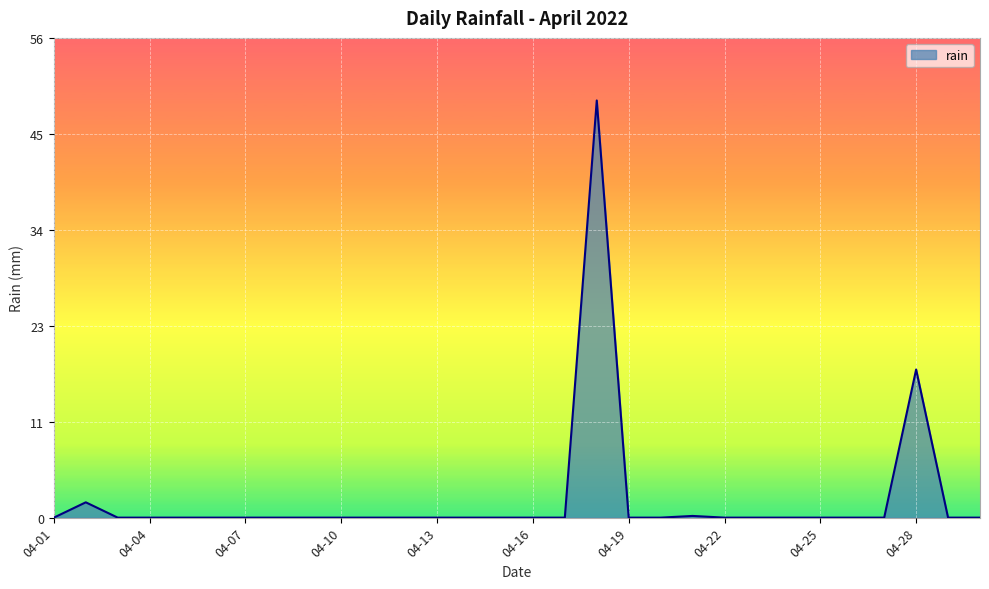

What is the maximum value shown in the chart?

49.0